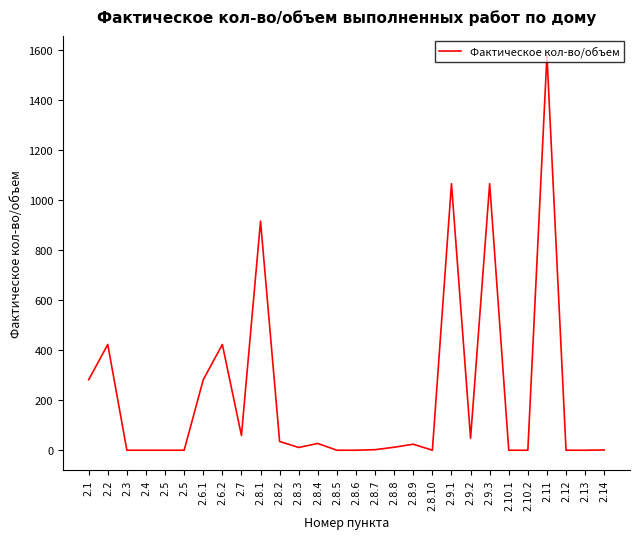

How many values are below 12?

14